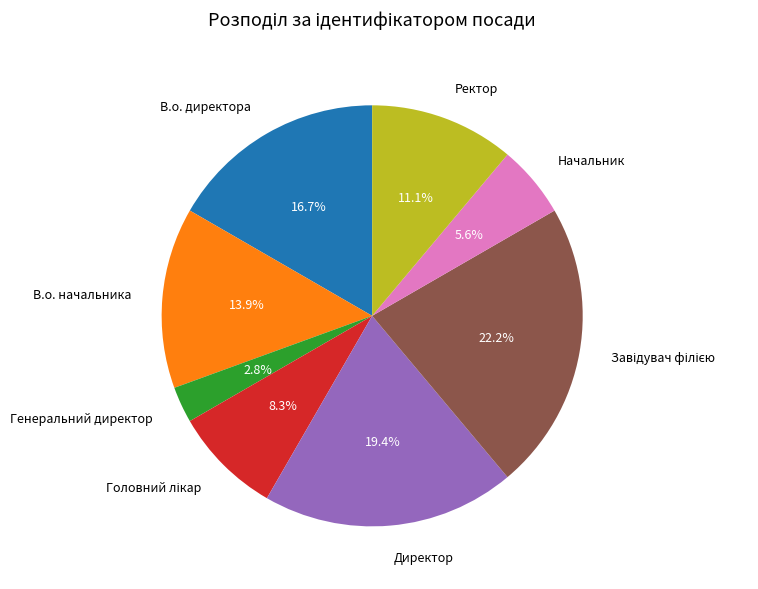

What is the ratio of the value at Ректор to the value at Начальник?

2.0